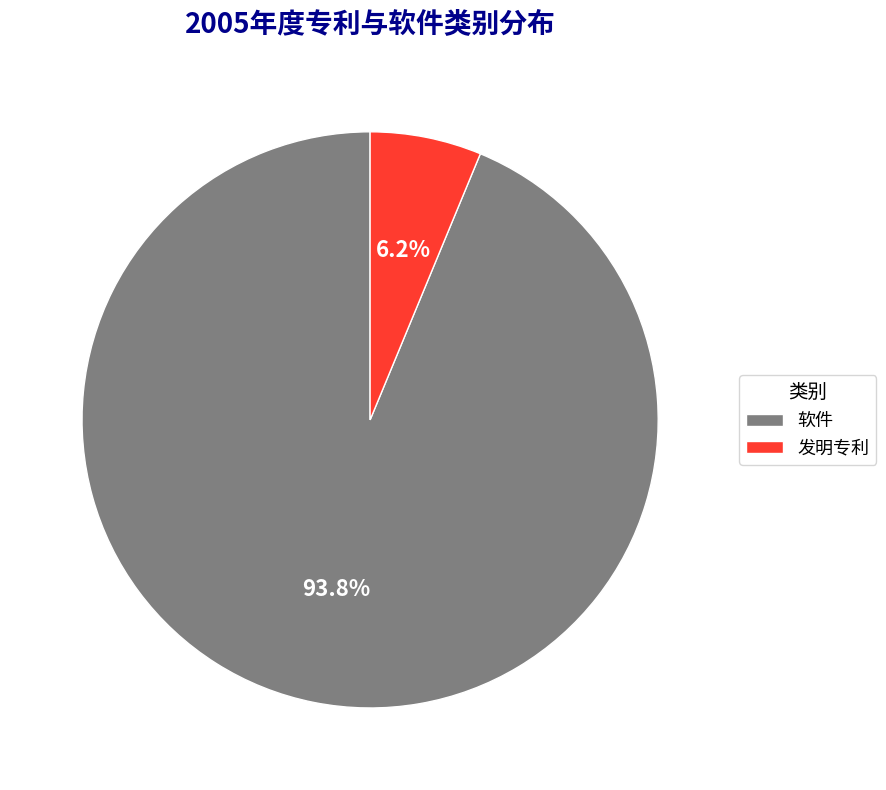

What percentage is the 发明专利 slice, to the nearest percent?

6%